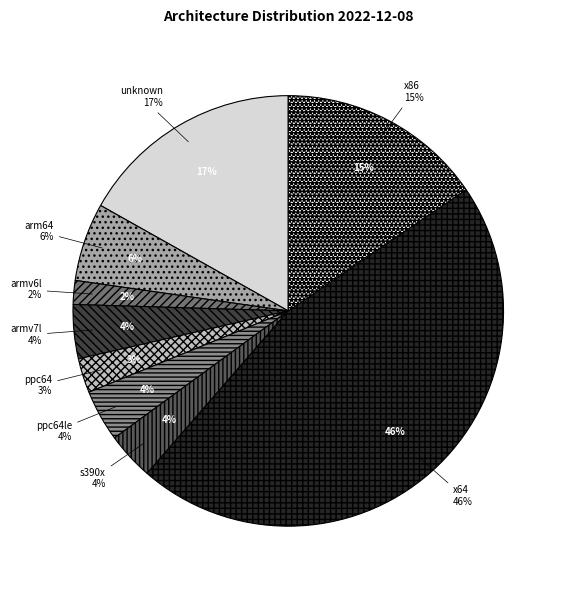

Does any single category account for the majority?

No